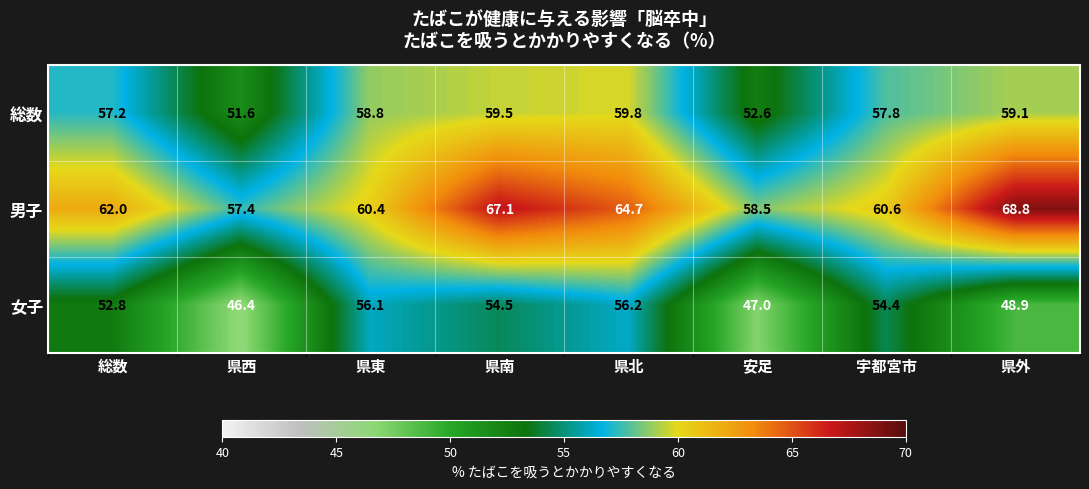

What is the difference between the maximum and minimum values in the 総数 series?

8.2